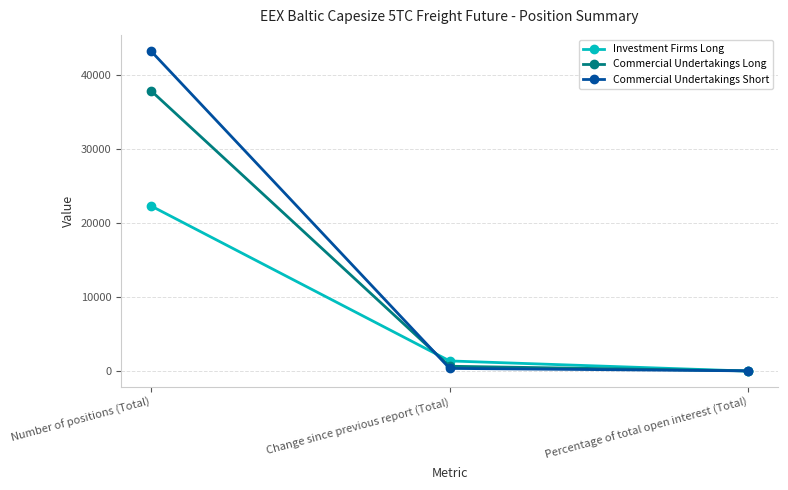

What is the label of the 3rd point from the right?

Number of positions (Total)